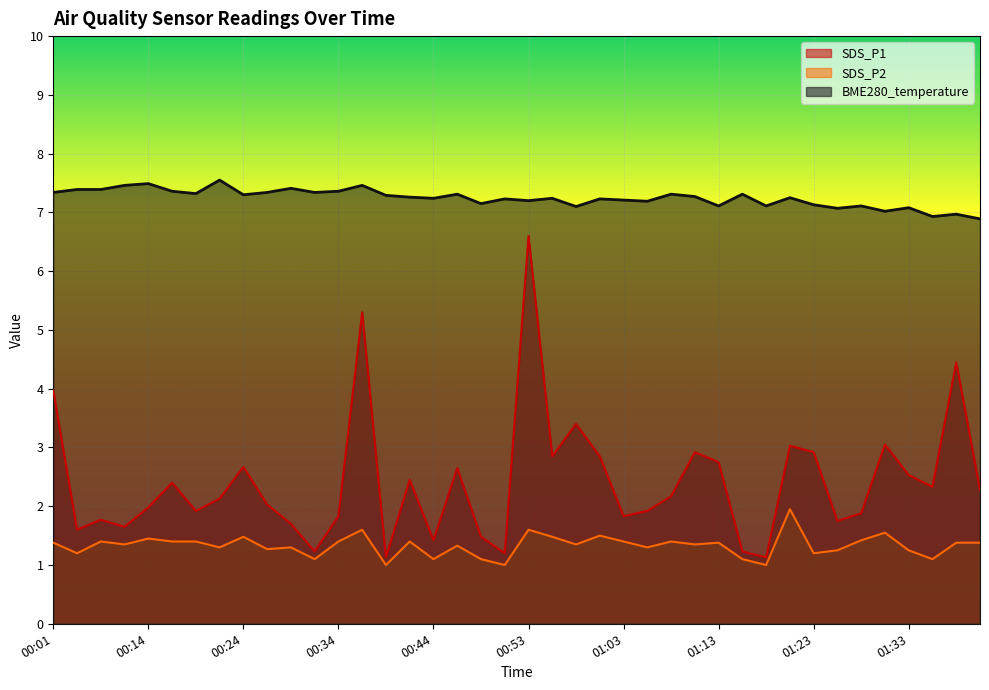

What is the spread (max minus min) of values at 01:38?

5.6